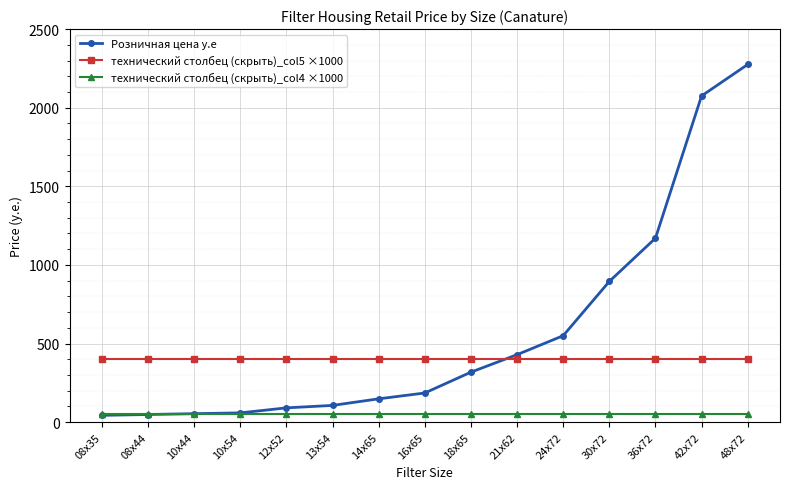

What is the average value of the технический столбец (скрыть)_col4 ×1000 series?

50.0